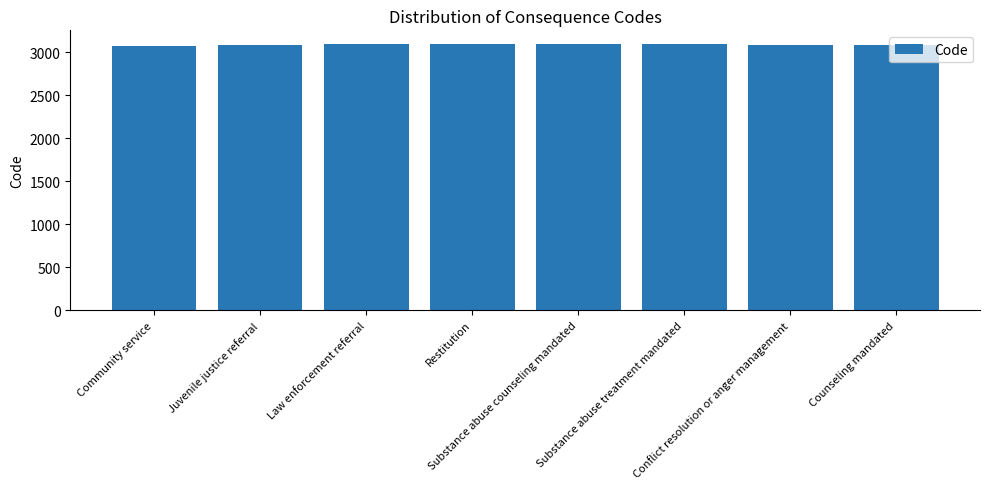

What is the average value?

3088